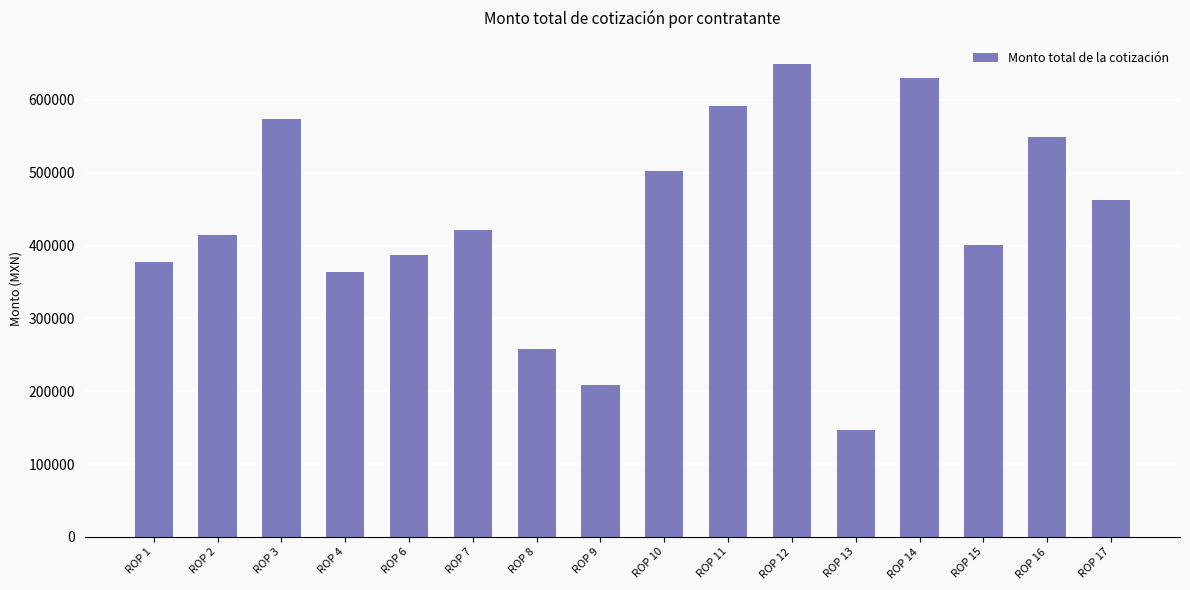

What is the change in value from ROP 11 to ROP 15?

-190676.6